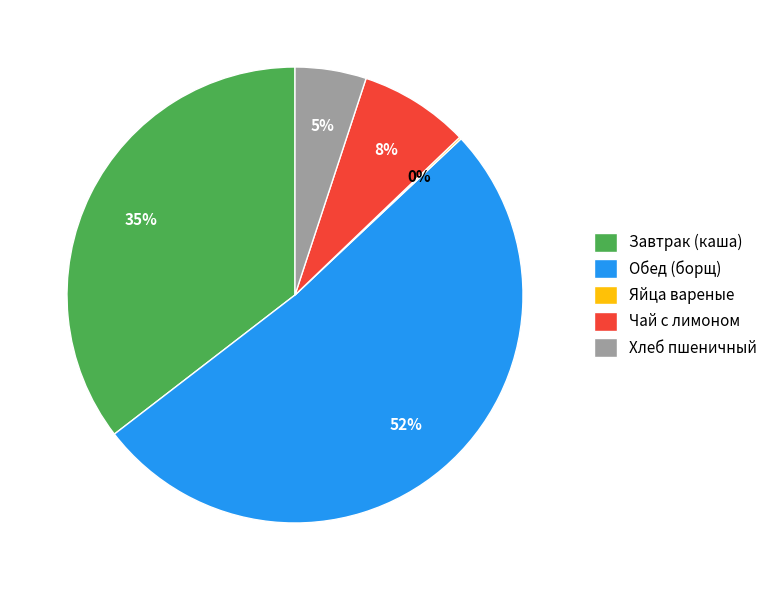

Is it true that Завтрак (каша) is 41% of the pie?

False